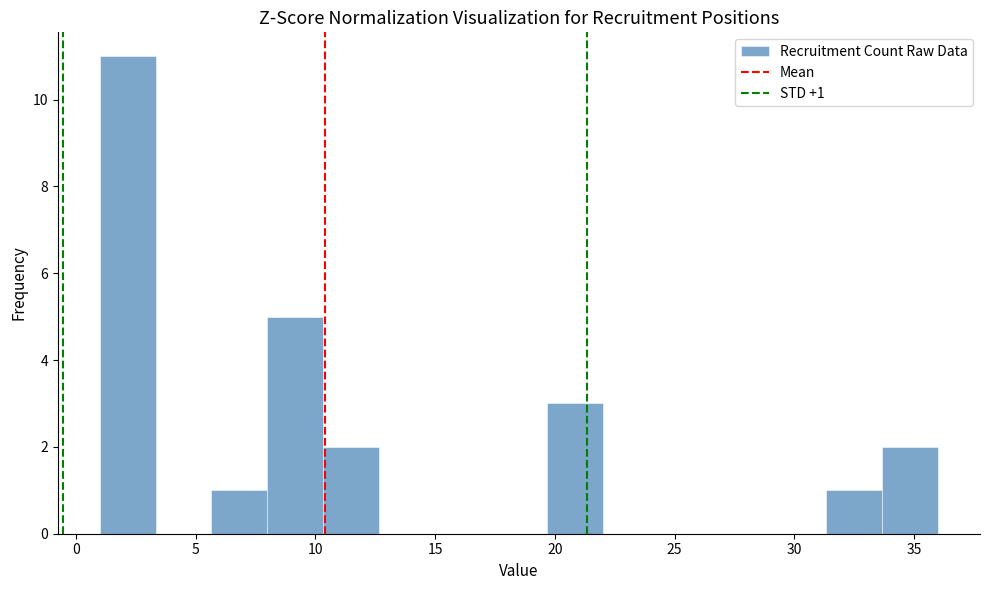

Which range on the x-axis has the tallest bar?

1.0 to 3.5